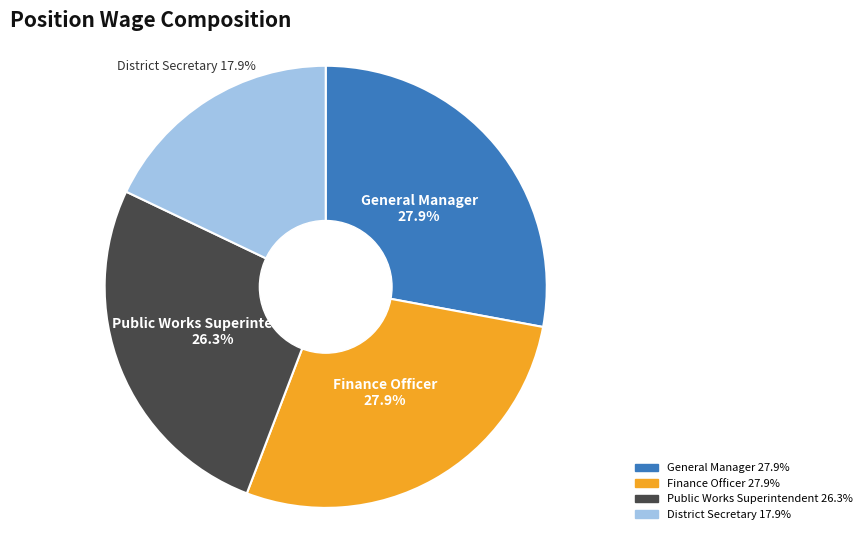

Count the number of slices in the pie.

4